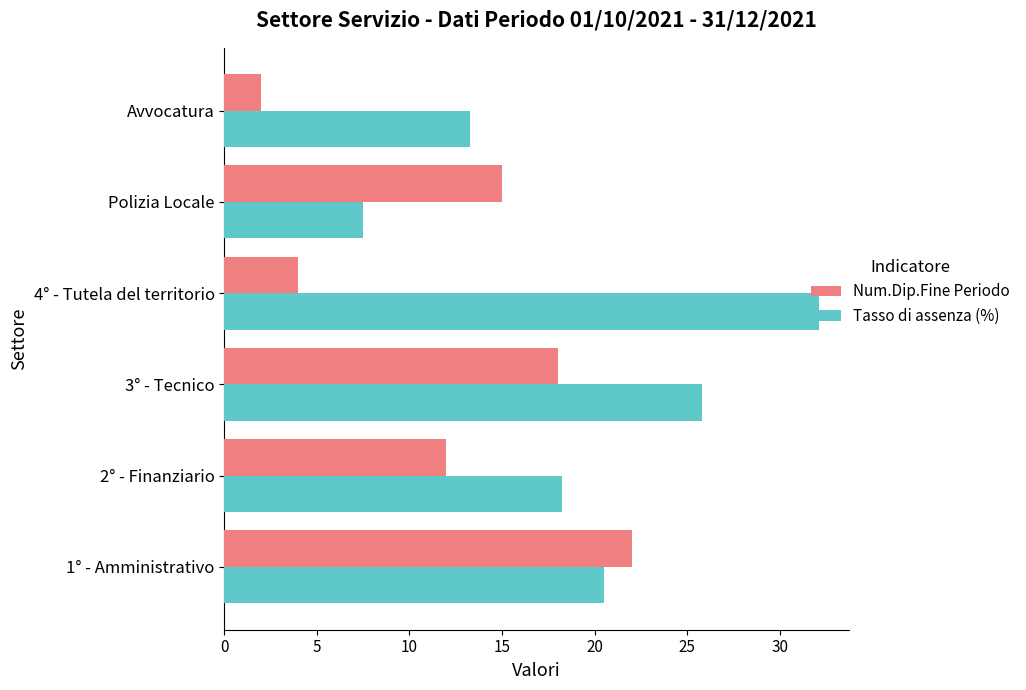

List the series in order of their peak value, lowest first.

Num.Dip.Fine Periodo, Tasso di assenza (%)